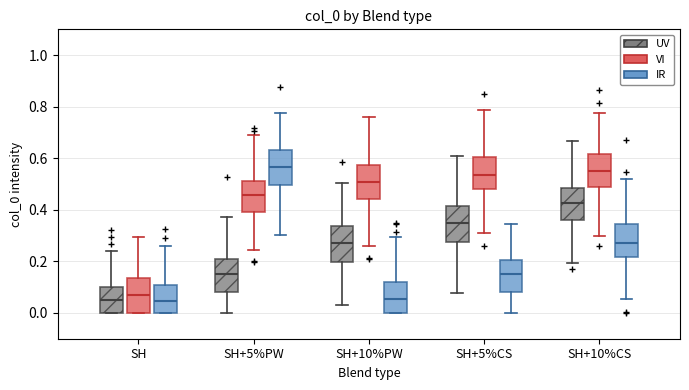

Reading left to right, transcribe this box plot: for each box, give where its median line is, the range the box spans, and where its two whiskers end, as read against the y-axis. The values are not printed on the chart, so give them approximately, as read against the axis.

SH (UV): median 0.04, box 0.00 to 0.10, whiskers 0.00 to 0.24
SH (VI): median 0.06, box 0.00 to 0.14, whiskers 0.00 to 0.30
SH (IR): median 0.04, box 0.00 to 0.10, whiskers 0.00 to 0.26
SH+5%PW (UV): median 0.14, box 0.08 to 0.22, whiskers 0.00 to 0.38
SH+5%PW (VI): median 0.46, box 0.40 to 0.52, whiskers 0.24 to 0.68
SH+5%PW (IR): median 0.56, box 0.50 to 0.64, whiskers 0.30 to 0.78
SH+10%PW (UV): median 0.28, box 0.20 to 0.34, whiskers 0.04 to 0.50
SH+10%PW (VI): median 0.50, box 0.44 to 0.58, whiskers 0.26 to 0.76
SH+10%PW (IR): median 0.06, box 0.00 to 0.12, whiskers 0.00 to 0.30
SH+5%CS (UV): median 0.34, box 0.28 to 0.42, whiskers 0.08 to 0.60
SH+5%CS (VI): median 0.54, box 0.48 to 0.60, whiskers 0.32 to 0.78
SH+5%CS (IR): median 0.16, box 0.08 to 0.20, whiskers 0.00 to 0.34
SH+10%CS (UV): median 0.42, box 0.36 to 0.48, whiskers 0.20 to 0.66
SH+10%CS (VI): median 0.56, box 0.50 to 0.62, whiskers 0.30 to 0.78
SH+10%CS (IR): median 0.28, box 0.22 to 0.34, whiskers 0.06 to 0.52